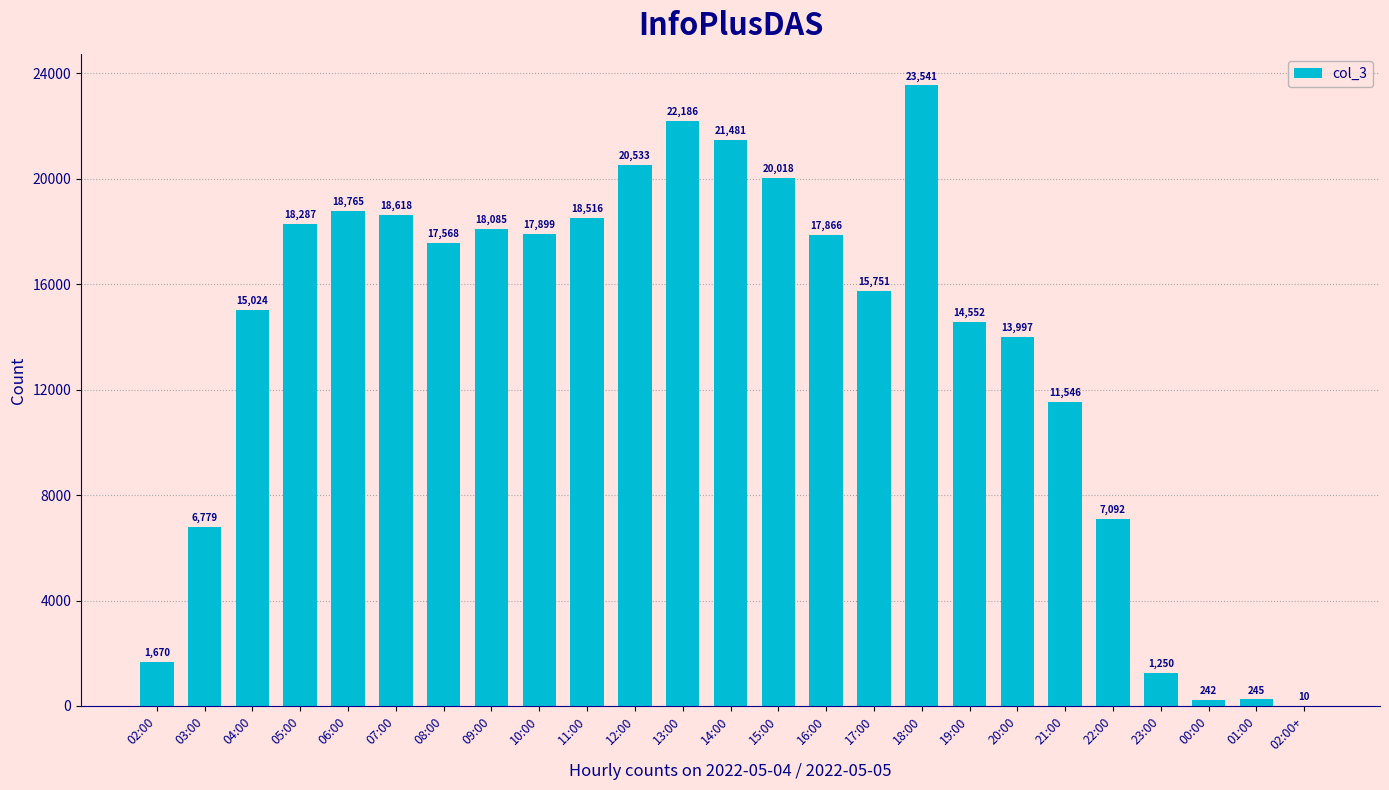

Reading left to right, what are all the values shown in this chart?

1670	6779	15024	18287	18765	18618	17568	18085	17899	18516	20533	22186	21481	20018	17866	15751	23541	14552	13997	11546	7092	1250	242	245	10